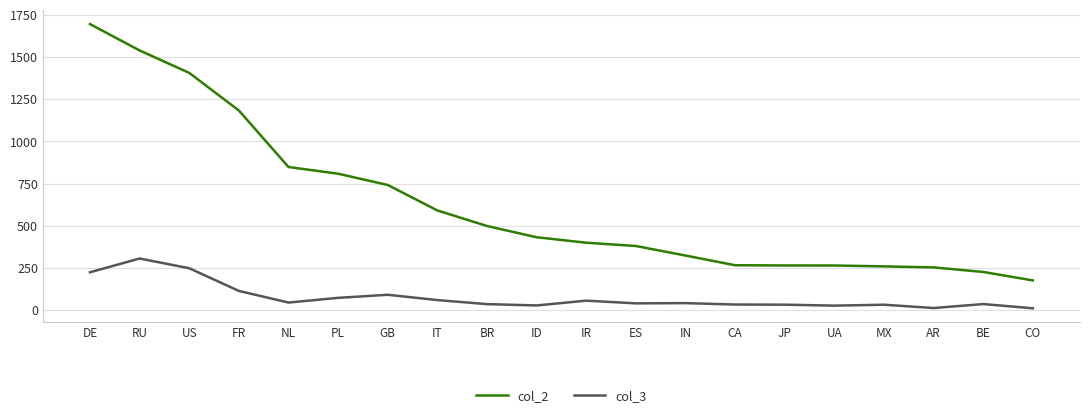

True or false: col_3 and col_2 intersect in this chart.

False